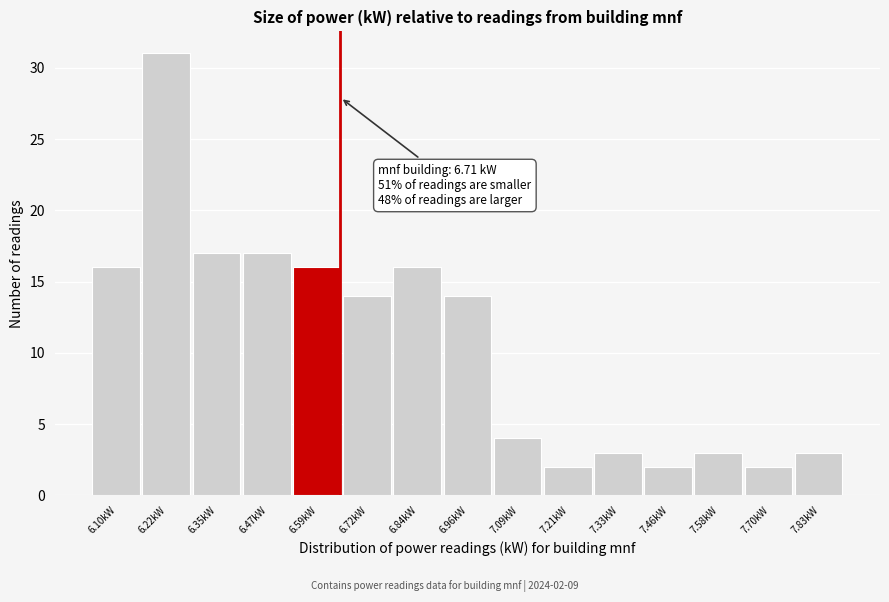

Reading right to left, transcribe all the data shown in this chart.

7.83kW=3	7.70kW=2	7.58kW=3	7.46kW=2	7.33kW=3	7.21kW=2	7.09kW=4	6.96kW=14	6.84kW=16	6.72kW=14	6.59kW=16	6.47kW=17	6.35kW=17	6.22kW=31	6.10kW=16